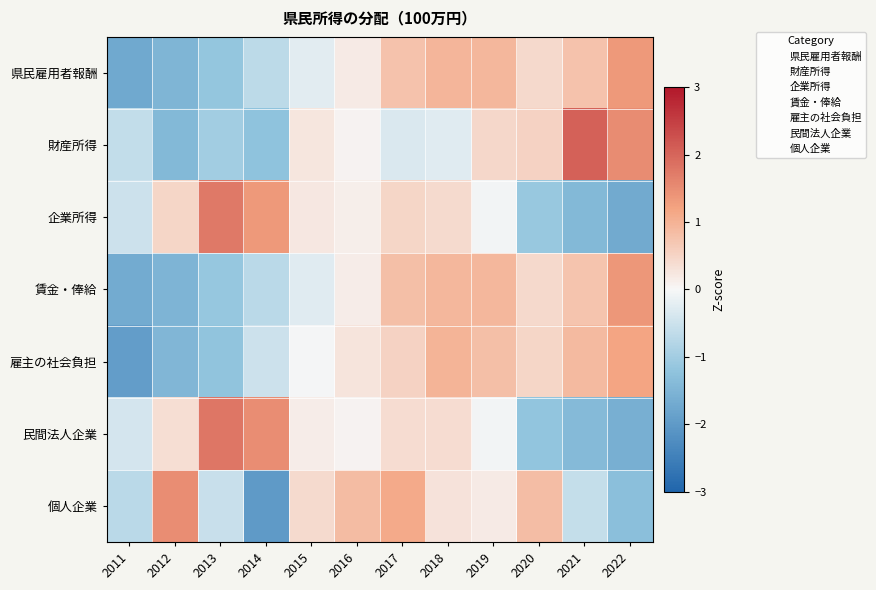

At which category is the sum across all series the highest?

2017